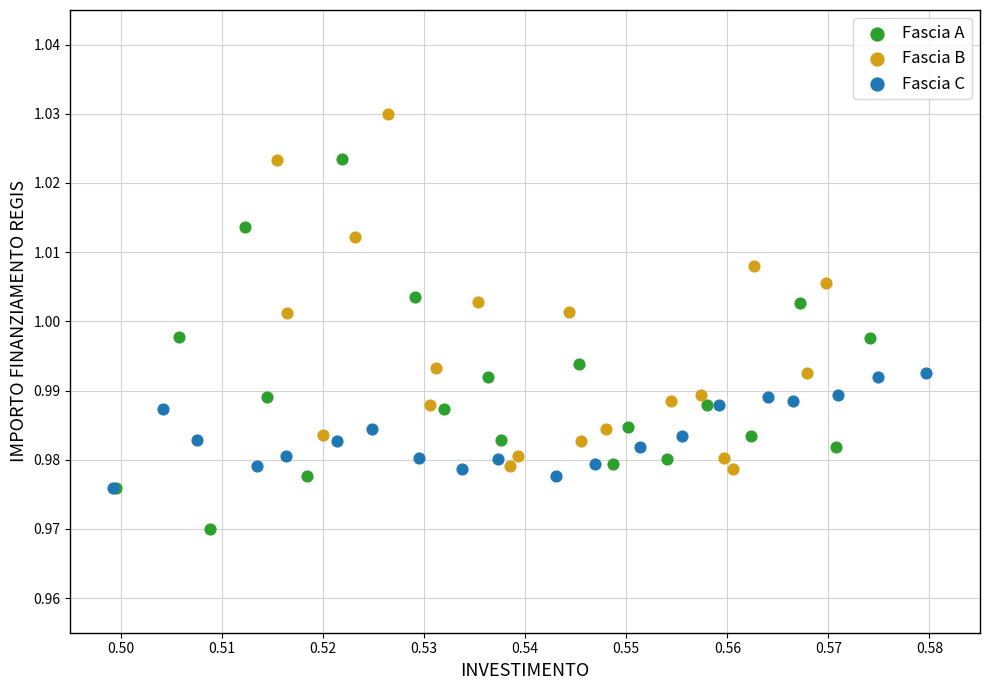

Which series contains the lowest Y value?

Fascia A